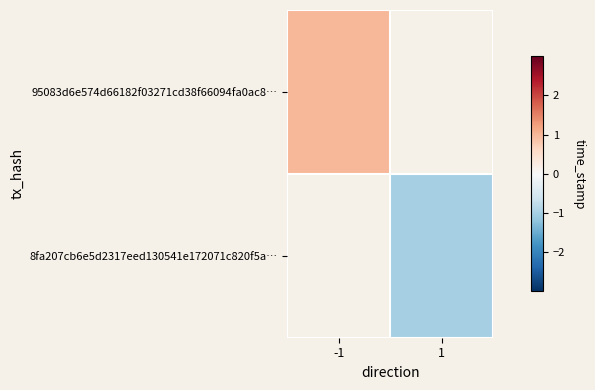

List the series in order of their overall mean, highest first.

95083d6e574d66182f03271cd38f66094fa0ac8…, 8fa207cb6e5d2317eed130541e172071c820f5a…